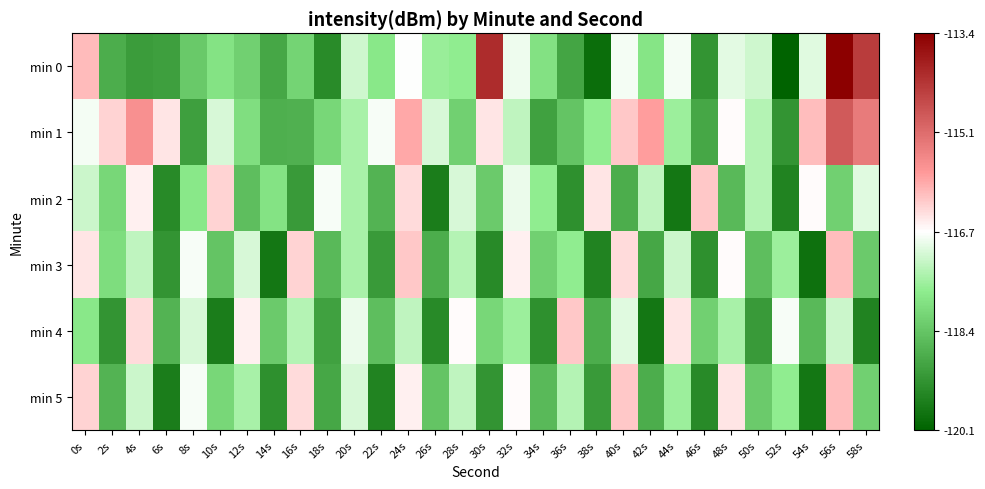

Reading left to right, list all the values displayed in this chart.

min 0: 0s=-116.1	2s=-118.8	4s=-119.1	6s=-119.0	8s=-118.3	10s=-117.9	12s=-118.2	14s=-118.9	16s=-118.1	18s=-119.4	20s=-117.2	22s=-117.8	24s=-116.8	26s=-117.6	28s=-117.7	30s=-114.1	32s=-116.9	34s=-117.9	36s=-118.9	38s=-119.9	40s=-116.8	42s=-117.9	44s=-116.8	46s=-119.2	48s=-117.0	50s=-117.2	52s=-120.1	54s=-117.0	56s=-113.4	58s=-114.3
min 1: 0s=-116.8	2s=-116.3	4s=-115.6	6s=-116.5	8s=-119.0	10s=-117.1	12s=-118.0	14s=-118.8	16s=-118.8	18s=-118.1	20s=-117.5	22s=-116.8	24s=-115.9	26s=-117.1	28s=-118.2	30s=-116.5	32s=-117.3	34s=-119.0	36s=-118.4	38s=-117.7	40s=-116.2	42s=-115.8	44s=-117.6	46s=-118.9	48s=-116.7	50s=-117.4	52s=-119.2	54s=-116.1	56s=-114.8	58s=-115.3
min 2: 0s=-117.2	2s=-118.1	4s=-116.6	6s=-119.4	8s=-117.8	10s=-116.3	12s=-118.5	14s=-117.9	16s=-119.1	18s=-116.8	20s=-117.5	22s=-118.7	24s=-116.4	26s=-119.6	28s=-117.1	30s=-118.3	32s=-116.9	34s=-117.7	36s=-119.3	38s=-116.5	40s=-118.8	42s=-117.3	44s=-119.7	46s=-116.2	48s=-118.6	50s=-117.4	52s=-119.5	54s=-116.7	56s=-118.2	58s=-117.0
min 3: 0s=-116.5	2s=-118.0	4s=-117.3	6s=-119.2	8s=-116.8	10s=-118.4	12s=-117.1	14s=-119.7	16s=-116.3	18s=-118.6	20s=-117.5	22s=-119.1	24s=-116.2	26s=-118.8	28s=-117.4	30s=-119.4	32s=-116.6	34s=-118.2	36s=-117.7	38s=-119.5	40s=-116.4	42s=-118.9	44s=-117.2	46s=-119.3	48s=-116.7	50s=-118.5	52s=-117.6	54s=-119.8	56s=-116.1	58s=-118.3
min 4: 0s=-117.8	2s=-119.2	4s=-116.4	6s=-118.7	8s=-117.1	10s=-119.6	12s=-116.6	14s=-118.3	16s=-117.4	18s=-119.0	20s=-116.9	22s=-118.5	24s=-117.3	26s=-119.4	28s=-116.7	30s=-118.1	32s=-117.6	34s=-119.3	36s=-116.2	38s=-118.8	40s=-117.0	42s=-119.7	44s=-116.5	46s=-118.2	48s=-117.5	50s=-119.1	52s=-116.8	54s=-118.6	56s=-117.2	58s=-119.5
min 5: 0s=-116.3	2s=-118.7	4s=-117.2	6s=-119.6	8s=-116.8	10s=-118.1	12s=-117.5	14s=-119.3	16s=-116.4	18s=-118.9	20s=-117.1	22s=-119.5	24s=-116.6	26s=-118.4	28s=-117.3	30s=-119.2	32s=-116.7	34s=-118.6	36s=-117.4	38s=-119.1	40s=-116.2	42s=-118.8	44s=-117.6	46s=-119.4	48s=-116.5	50s=-118.3	52s=-117.7	54s=-119.7	56s=-116.1	58s=-118.2